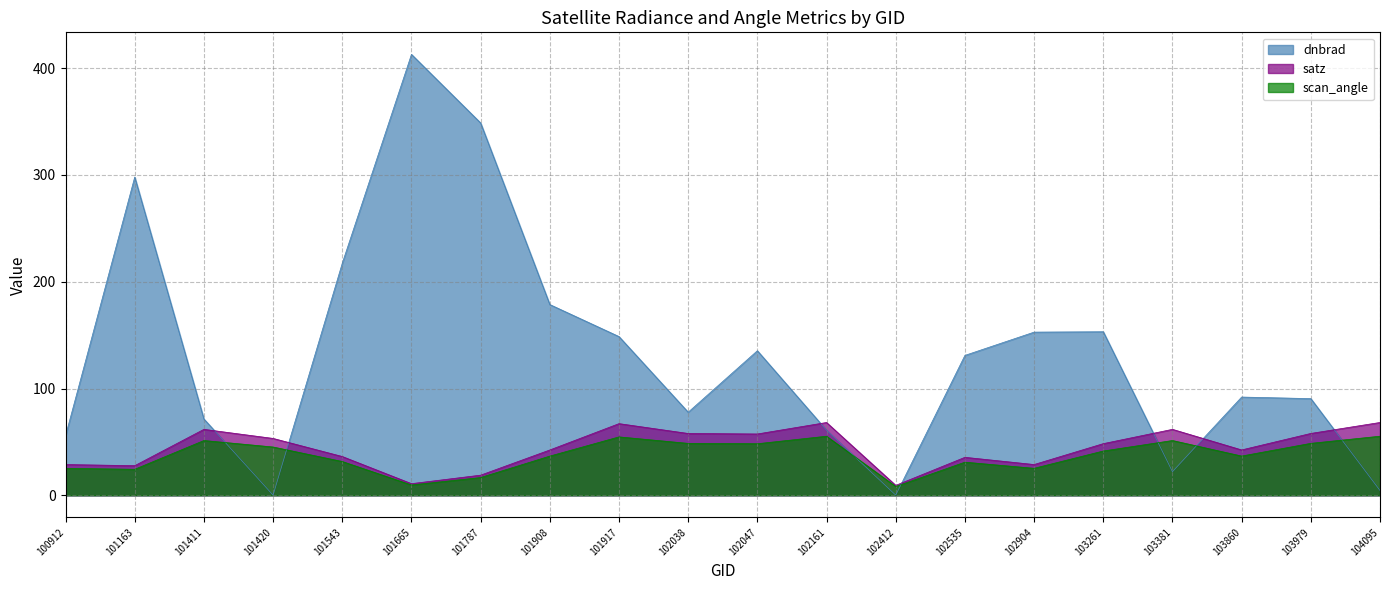

Is the value of scan_angle at 102904 greater than the value of dnbrad at 102904?

No